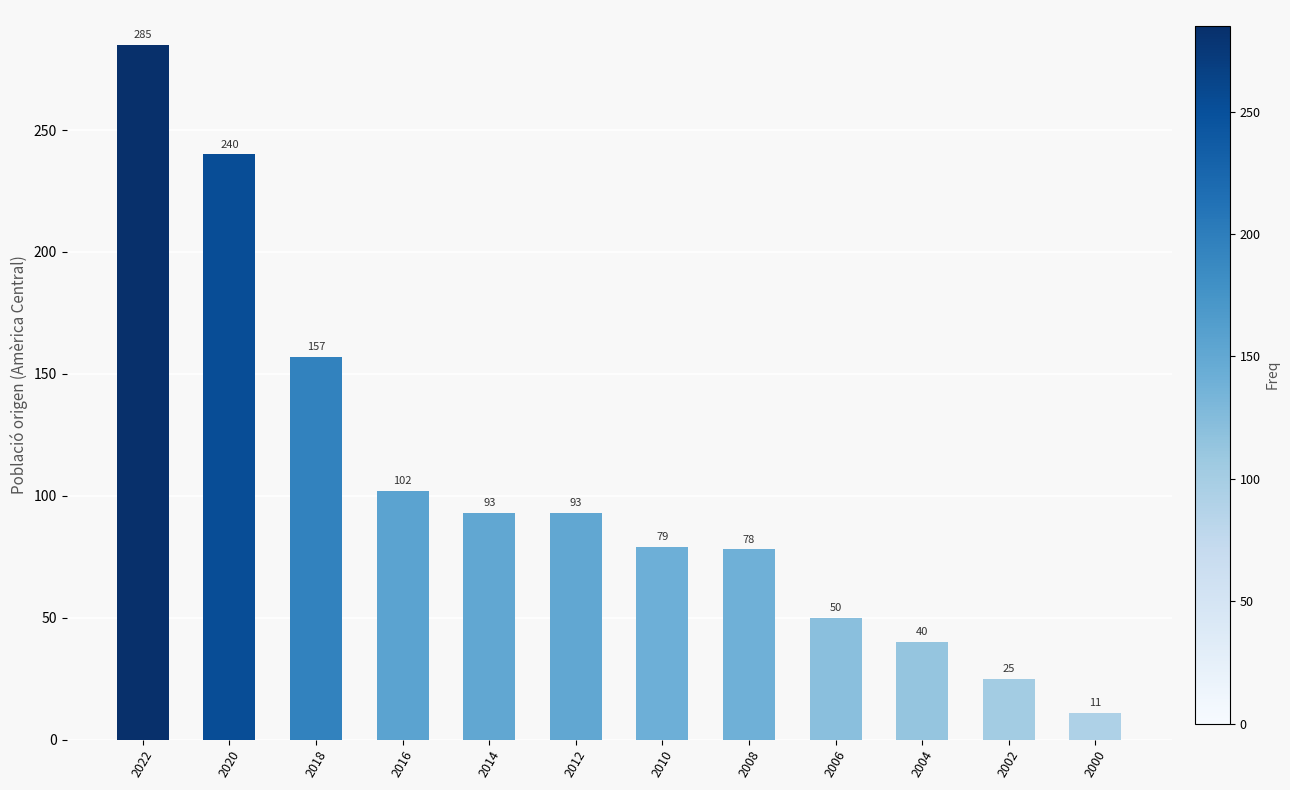

How many distinct data groups are displayed?

1